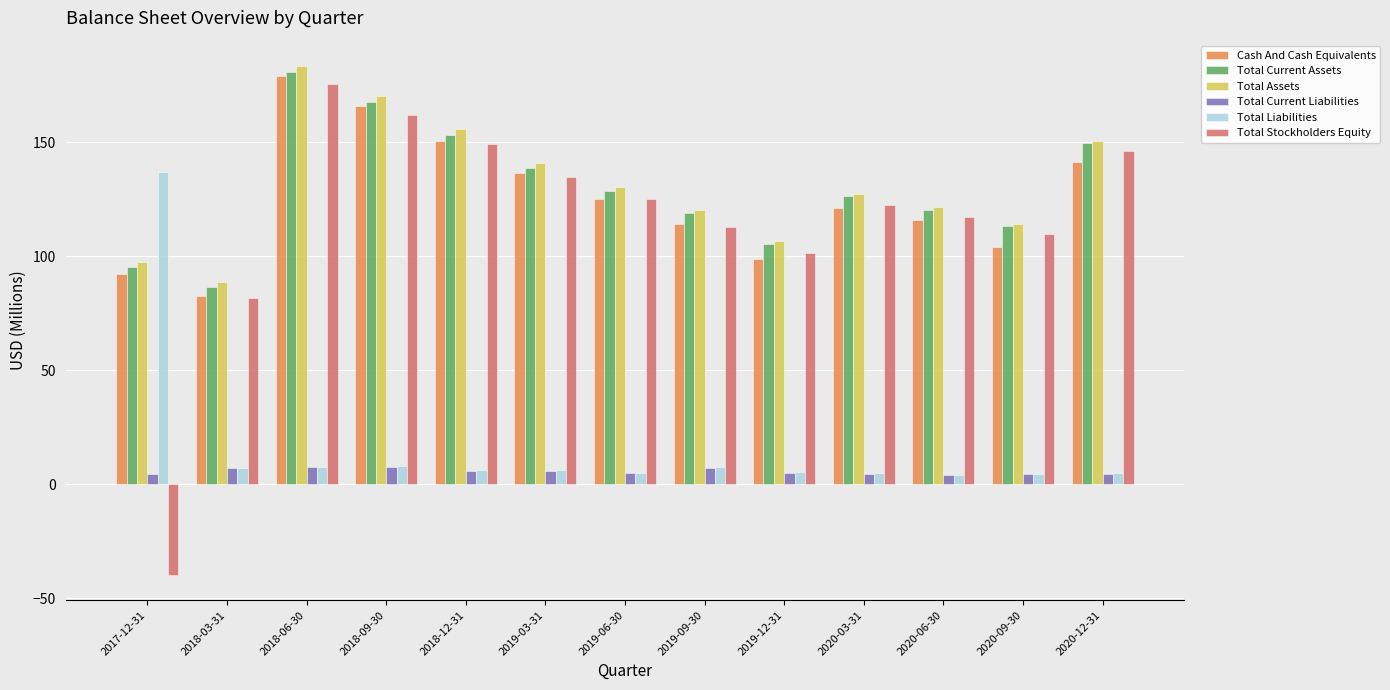

Read the Total Assets value at 2020-06-30.

121.4